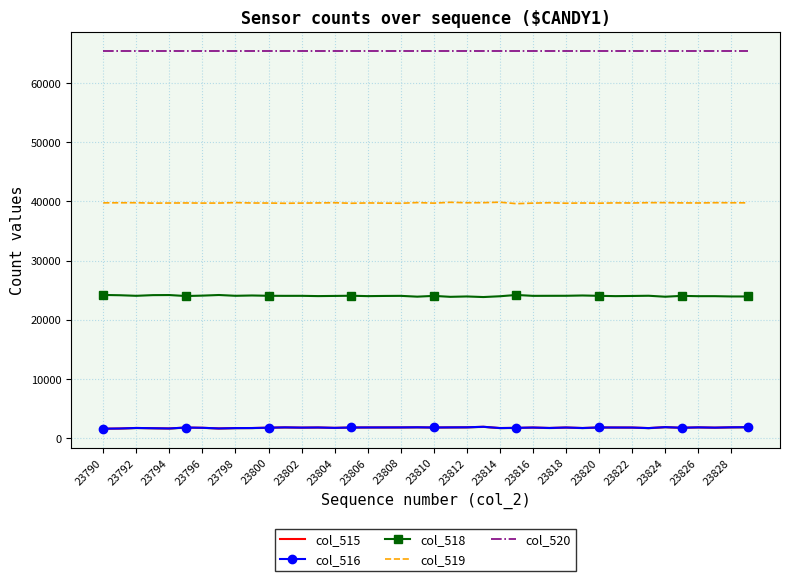

What is the maximum value for col_520?

65535